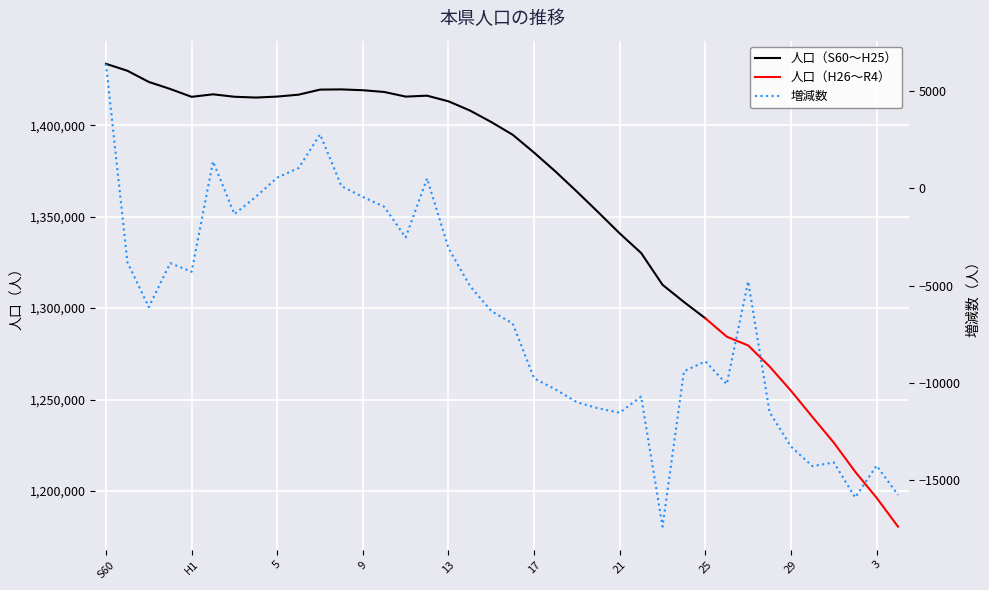

How many values are below zero?

31